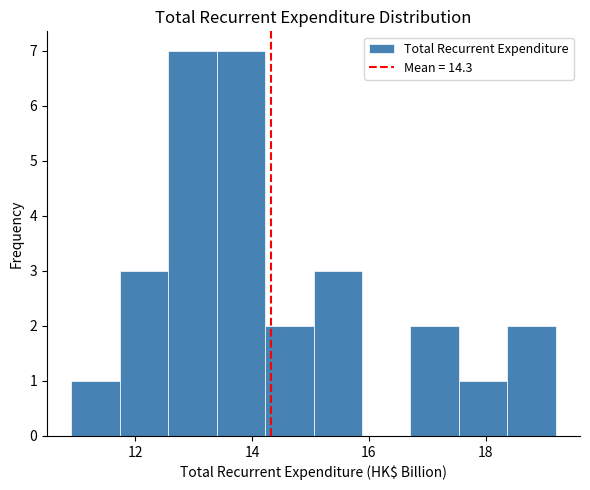

What is the height of the bar covering 11.8 to 12.6 on the x-axis? Neither the bar edges nor the heights are printed on the chart, so give them approximately, as read against the axes.

3